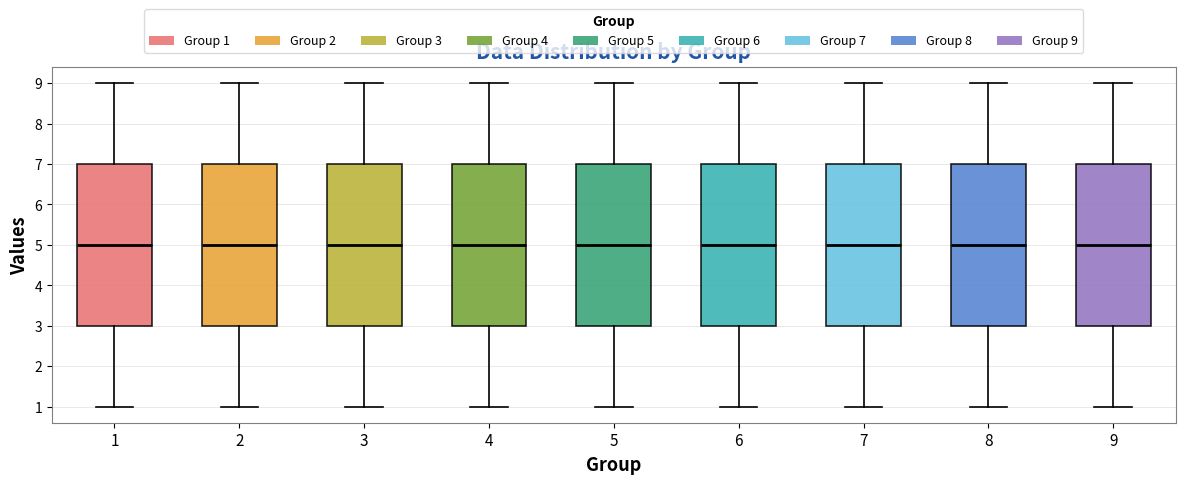

Reading left to right, read every box against the y-axis: the position of its median line, the range the box covers, and the ends of its whiskers. The values are not printed on the chart, so give them approximately, as read against the axis.

1: median 5, box 3 to 7, whiskers 1 to 9
2: median 5, box 3 to 7, whiskers 1 to 9
3: median 5, box 3 to 7, whiskers 1 to 9
4: median 5, box 3 to 7, whiskers 1 to 9
5: median 5, box 3 to 7, whiskers 1 to 9
6: median 5, box 3 to 7, whiskers 1 to 9
7: median 5, box 3 to 7, whiskers 1 to 9
8: median 5, box 3 to 7, whiskers 1 to 9
9: median 5, box 3 to 7, whiskers 1 to 9